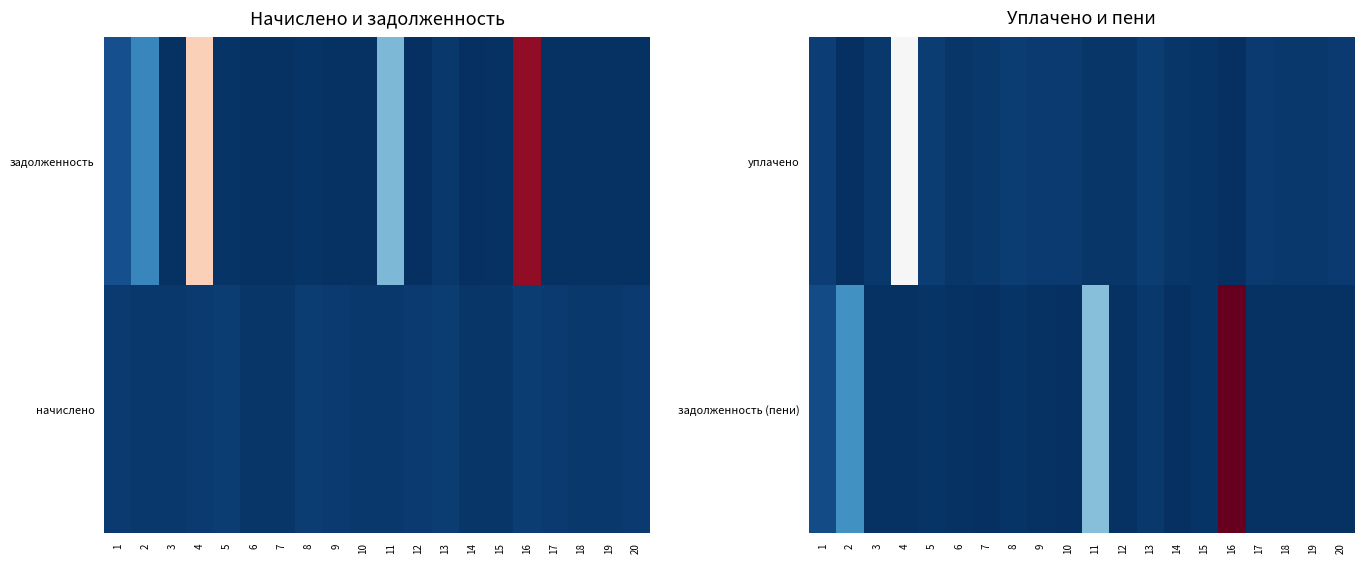

Count the number of data series in this chart.

2